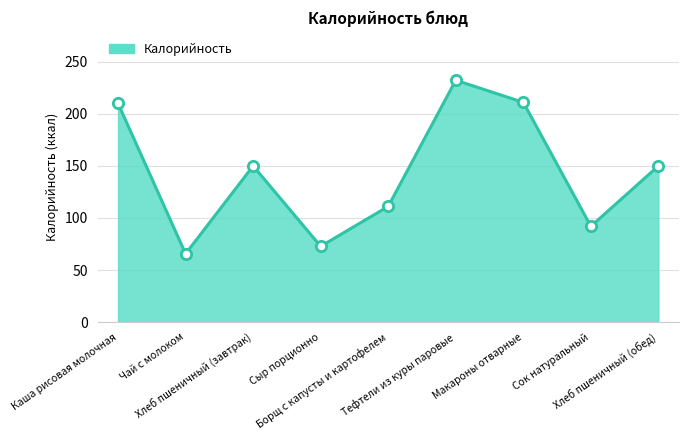

What is the ratio of the value at Макароны отварные to the value at Хлеб пшеничный (завтрак)?

1.4